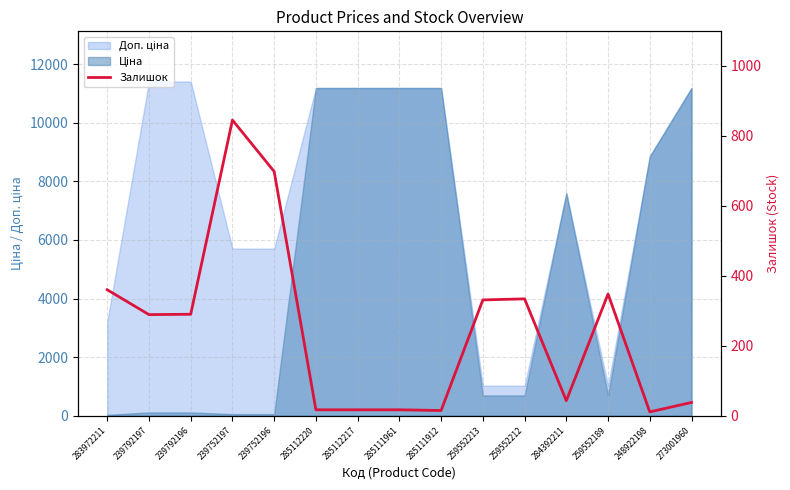

How many points are lower than both their immediate neighbors (excluding endpoints)?

4